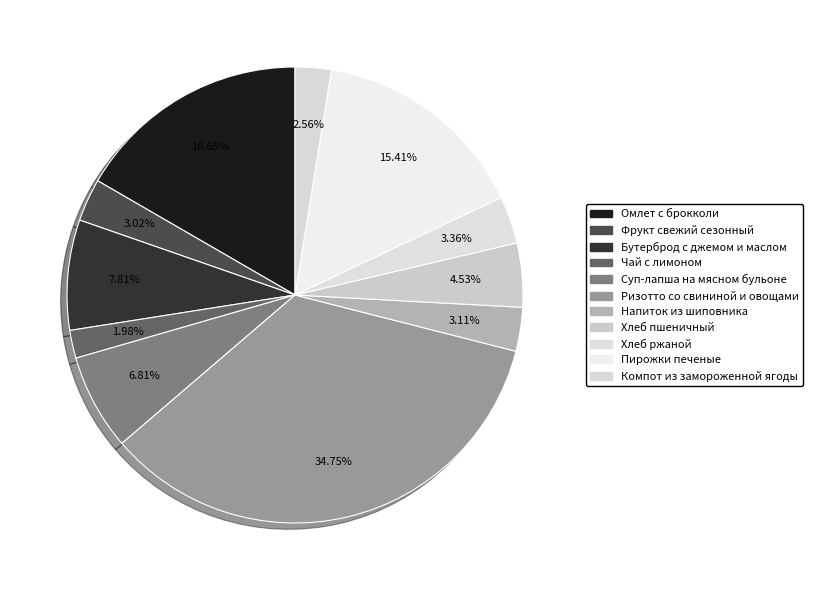

To the nearest percent, what is the average slice percentage?

9%